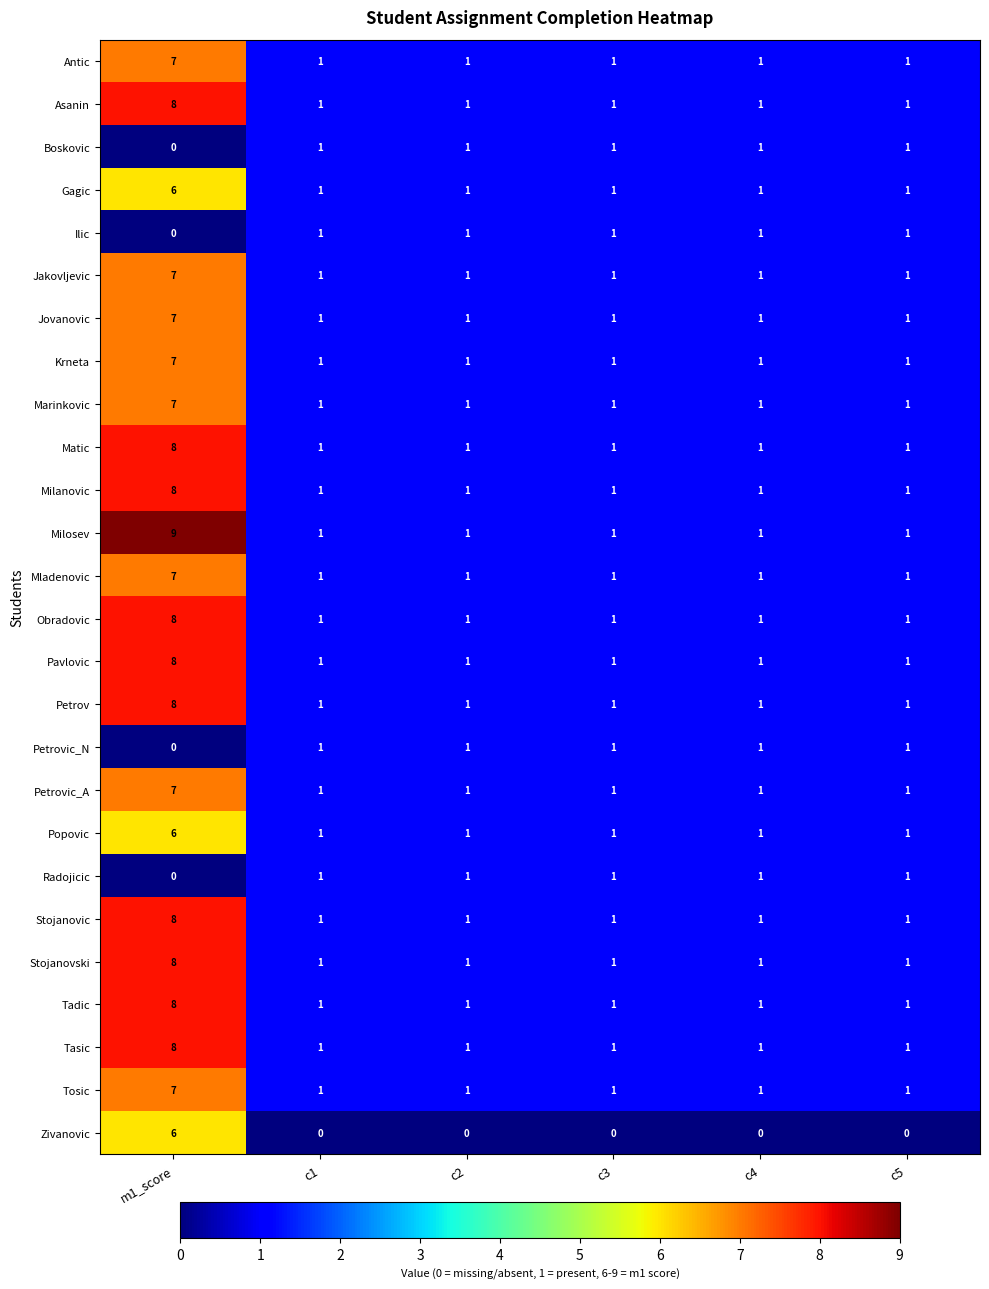

What is the difference between the highest and lowest values at m1_score?

9